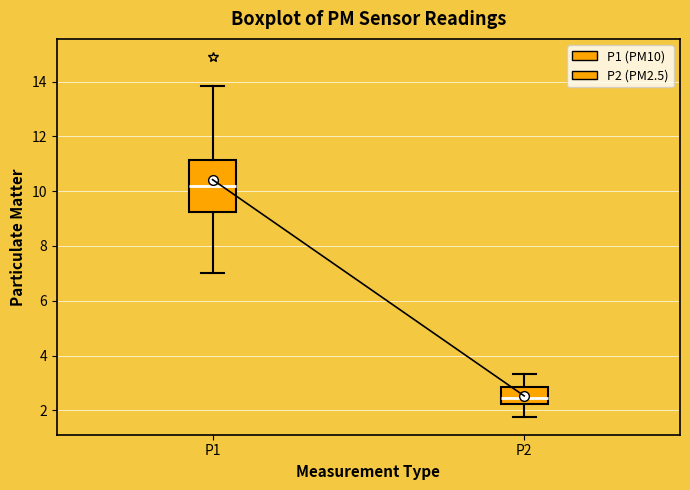

Reading left to right, read every box against the y-axis: the position of its median line, the range the box covers, and the ends of its whiskers. The values are not printed on the chart, so give them approximately, as read against the axis.

P1: median 10.2, box 9.2 to 11.2, whiskers 7.0 to 13.8
P2: median 2.4, box 2.2 to 2.8, whiskers 1.8 to 3.4